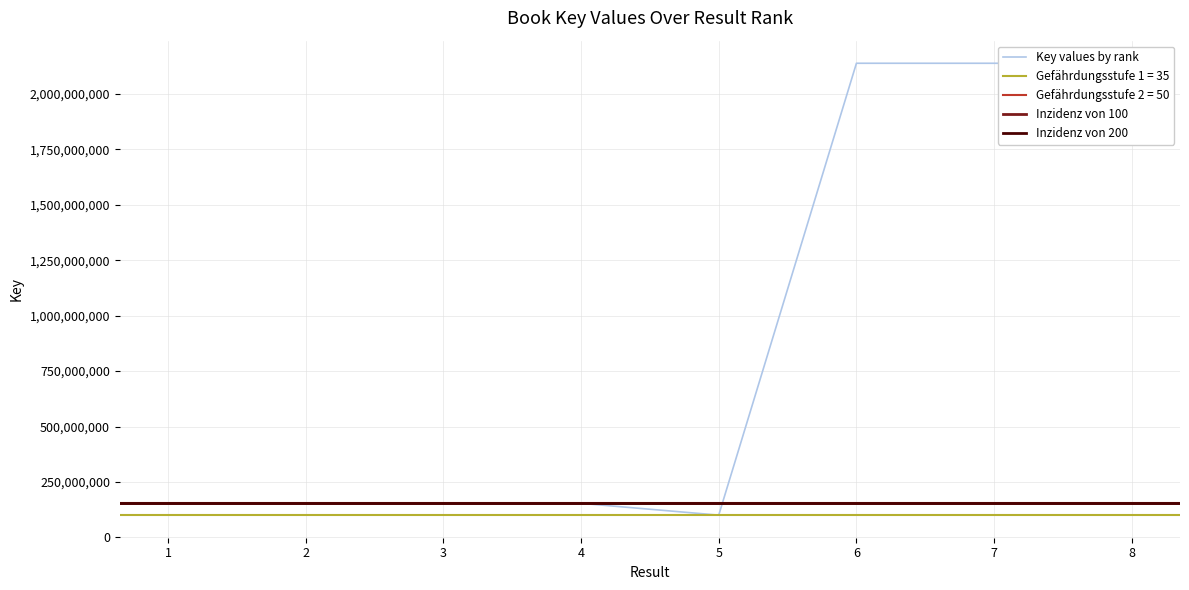

What is the ratio of the value at 6 to the value at 4?

13.9